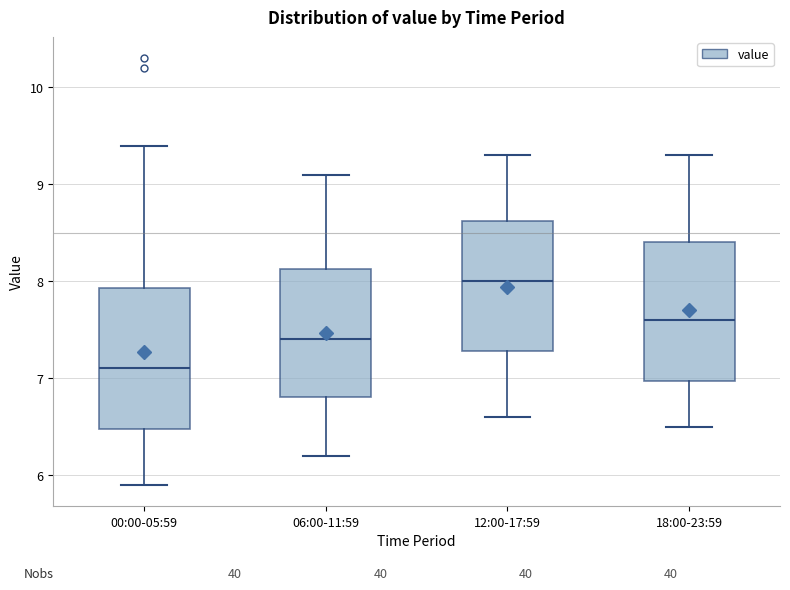

Reading left to right, read every box against the y-axis: the position of its median line, the range the box covers, and the ends of its whiskers. The values are not printed on the chart, so give them approximately, as read against the axis.

00:00-05:59: median 7.1, box 6.5 to 7.9, whiskers 5.9 to 9.4
06:00-11:59: median 7.4, box 6.8 to 8.1, whiskers 6.2 to 9.1
12:00-17:59: median 8.0, box 7.3 to 8.6, whiskers 6.6 to 9.3
18:00-23:59: median 7.6, box 7.0 to 8.4, whiskers 6.5 to 9.3